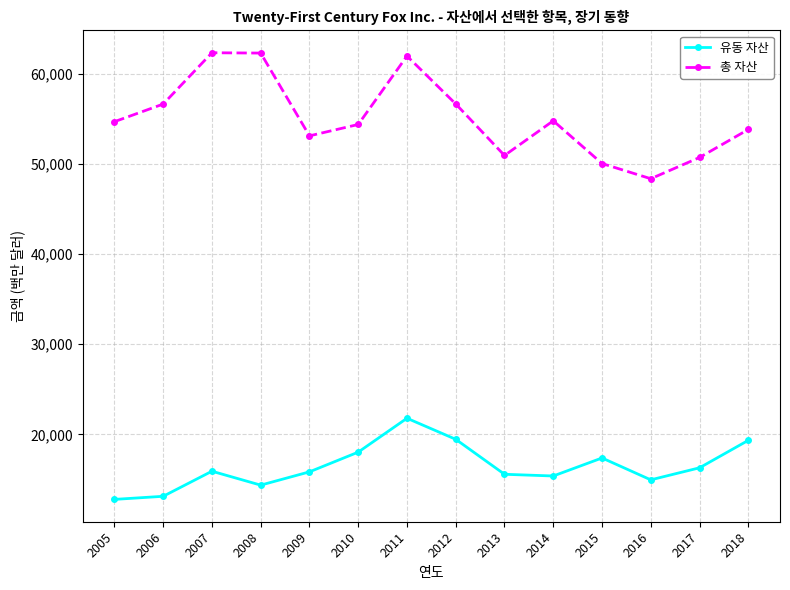

How many interior local valleys does the 총 자산 series have?

3